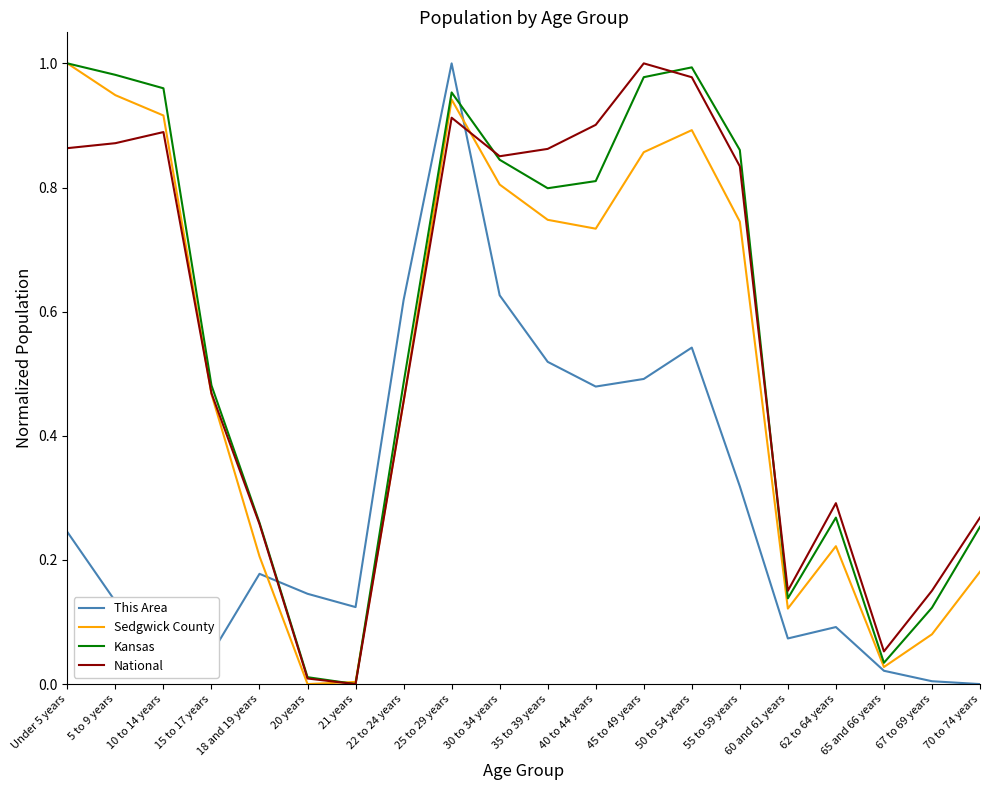

The value of This Area at 30 to 34 years is 0.3. True or false?

False